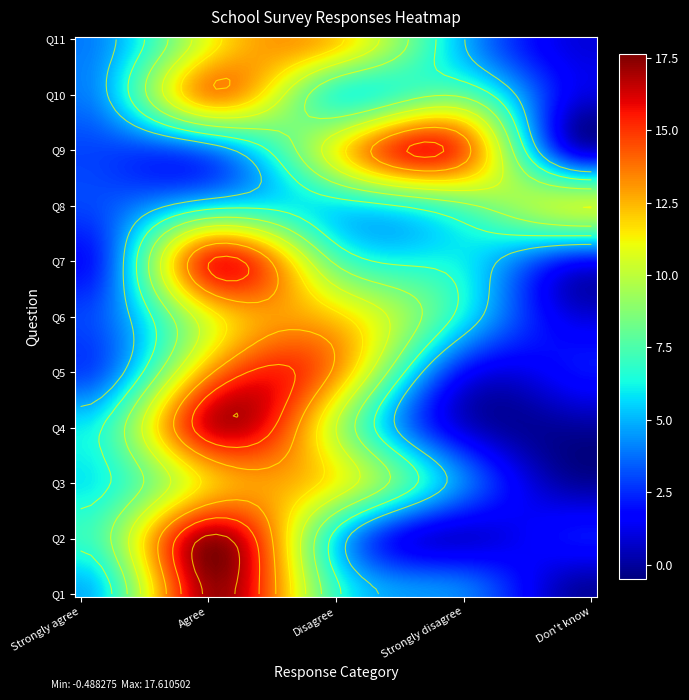

How many values in the Q10 series are below 7?

2